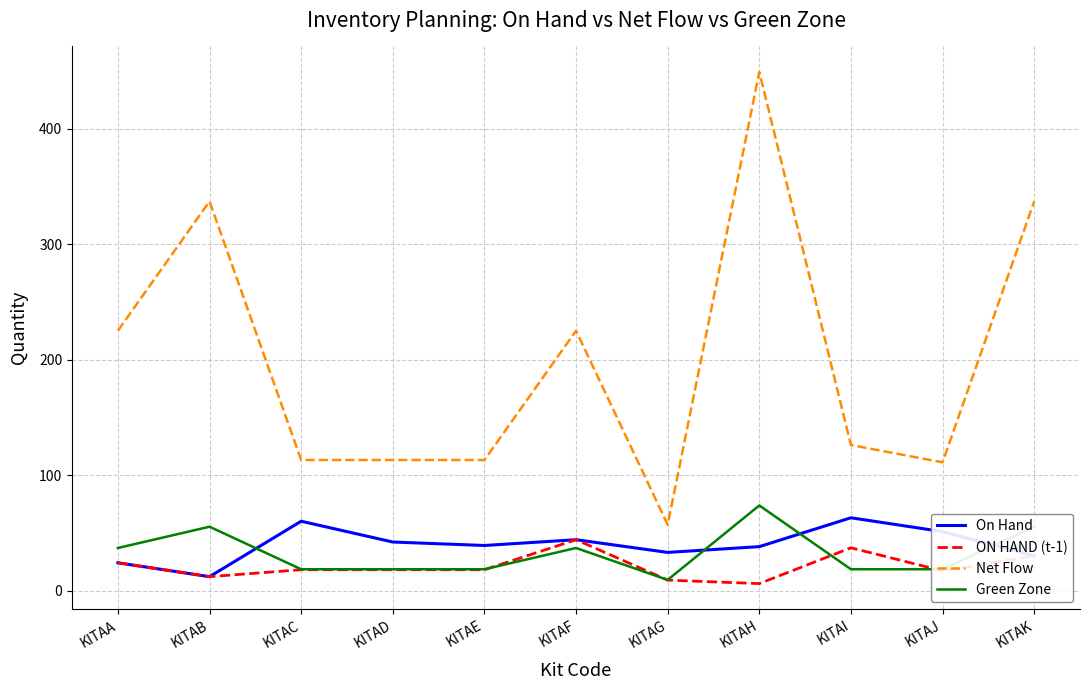

Is it true that Net Flow equals 113.0 at KITAE?

True